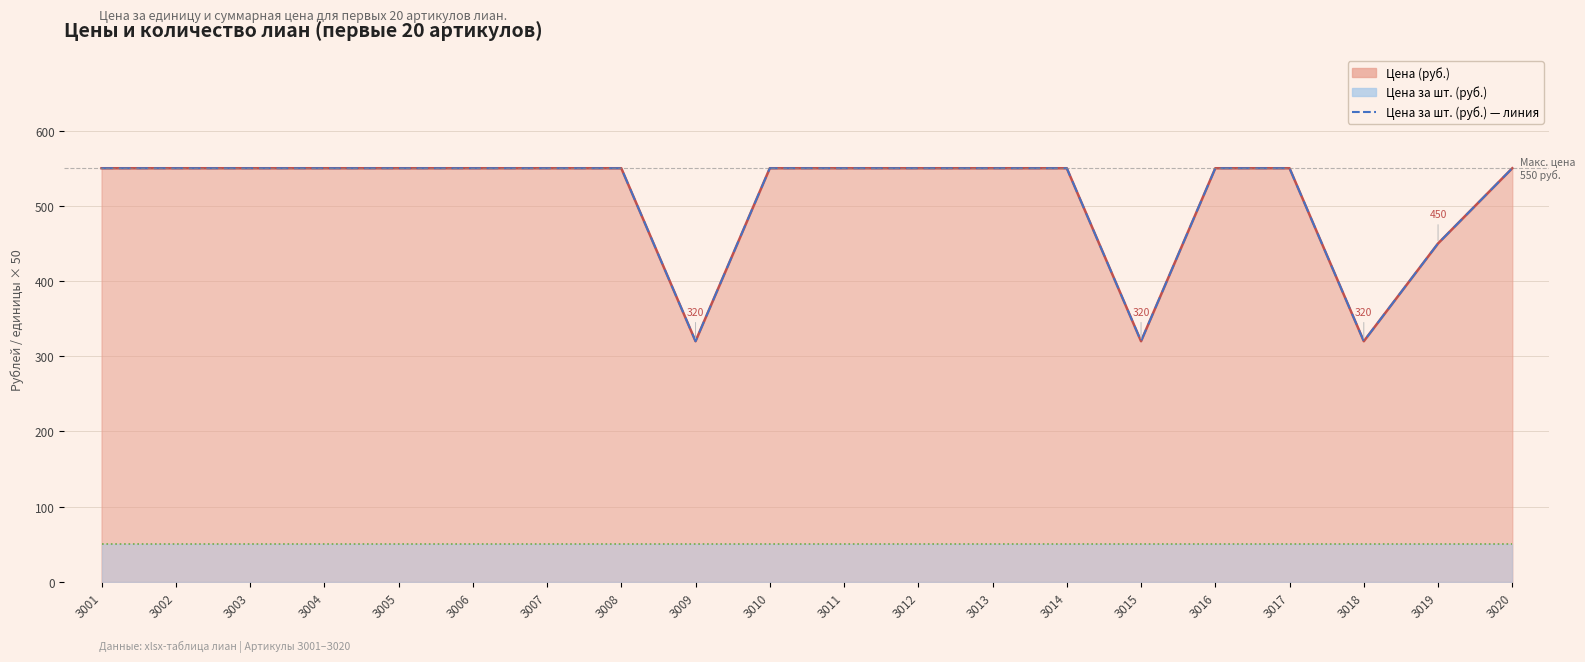

What is the sum of the values at З004 and З014?

1100